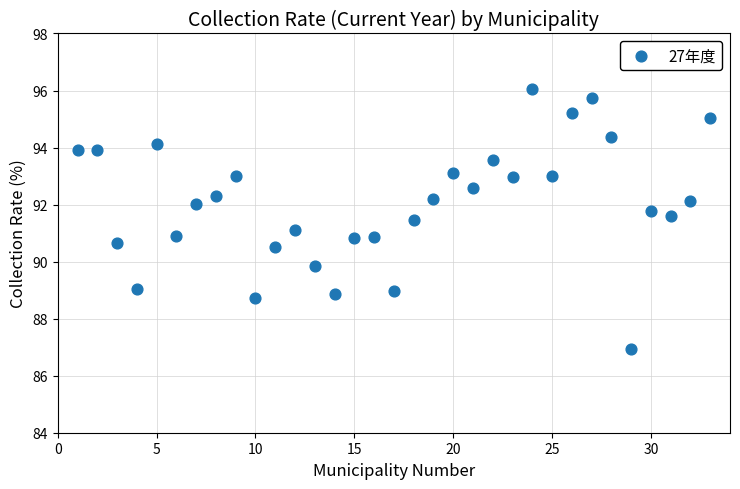

What is the range of X values (max minus min)?

32.0